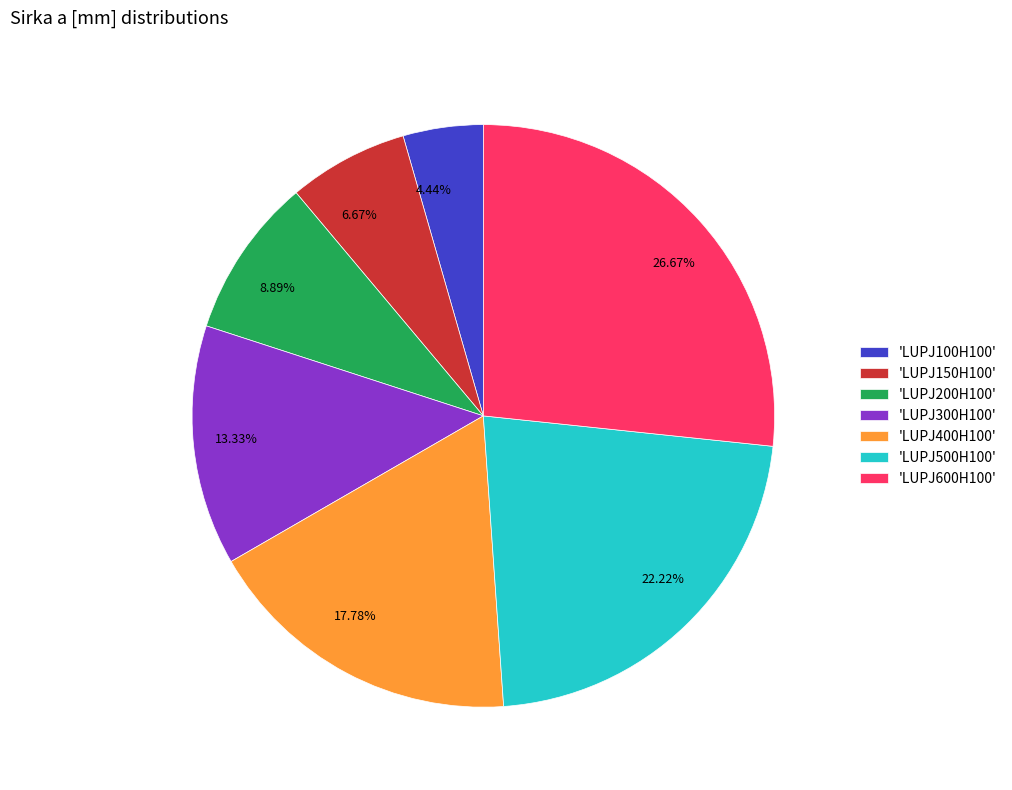

What is the ratio of the value at 13.33% to the value at 6.67%?

2.0